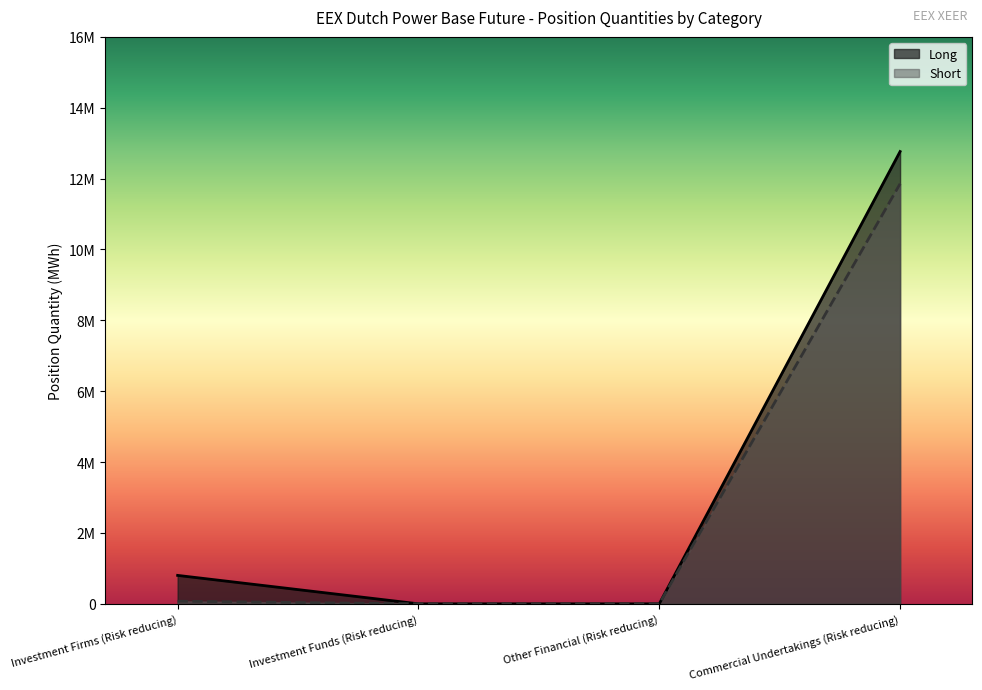

What is the total value across all series at Commercial Undertakings (Risk reducing)?

24618826